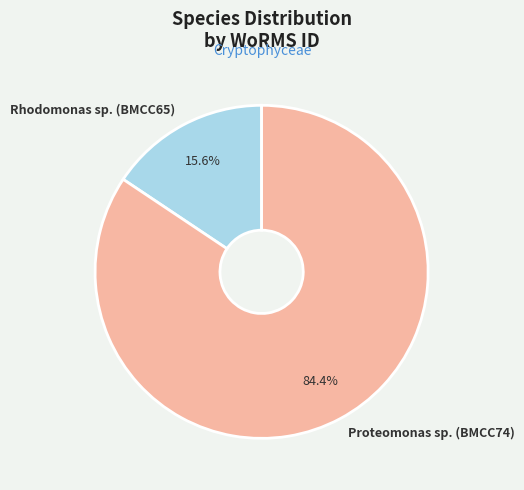

What is the ratio of the value at Rhodomonas sp. (BMCC65) to the value at Proteomonas sp. (BMCC74)?

0.2